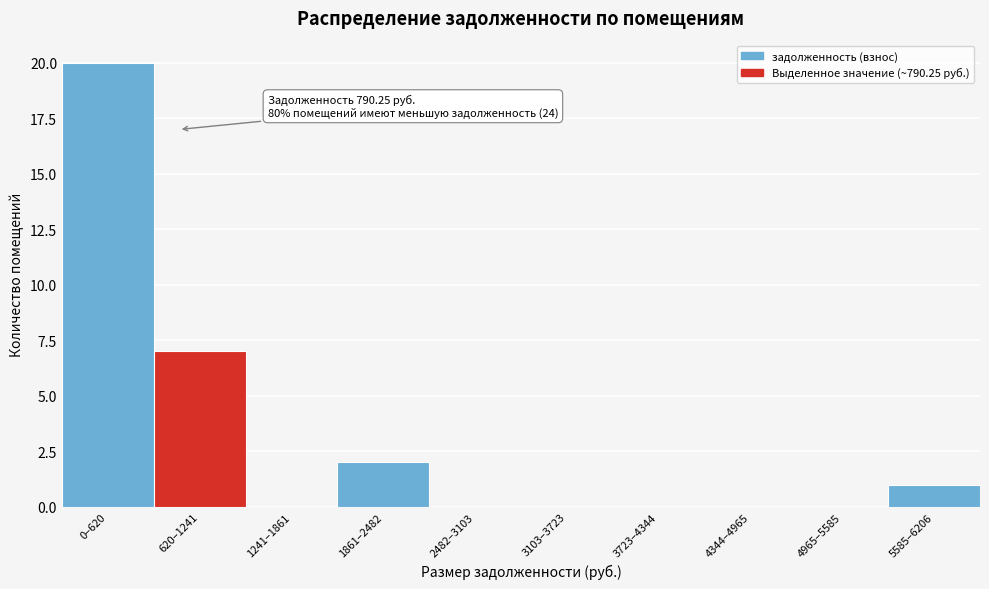

Reading left to right, what are all the values shown in this chart?

0–620=20	620–1241=7	1241–1861=0	1861–2482=2	2482–3103=0	3103–3723=0	3723–4344=0	4344–4965=0	4965–5585=0	5585–6206=1